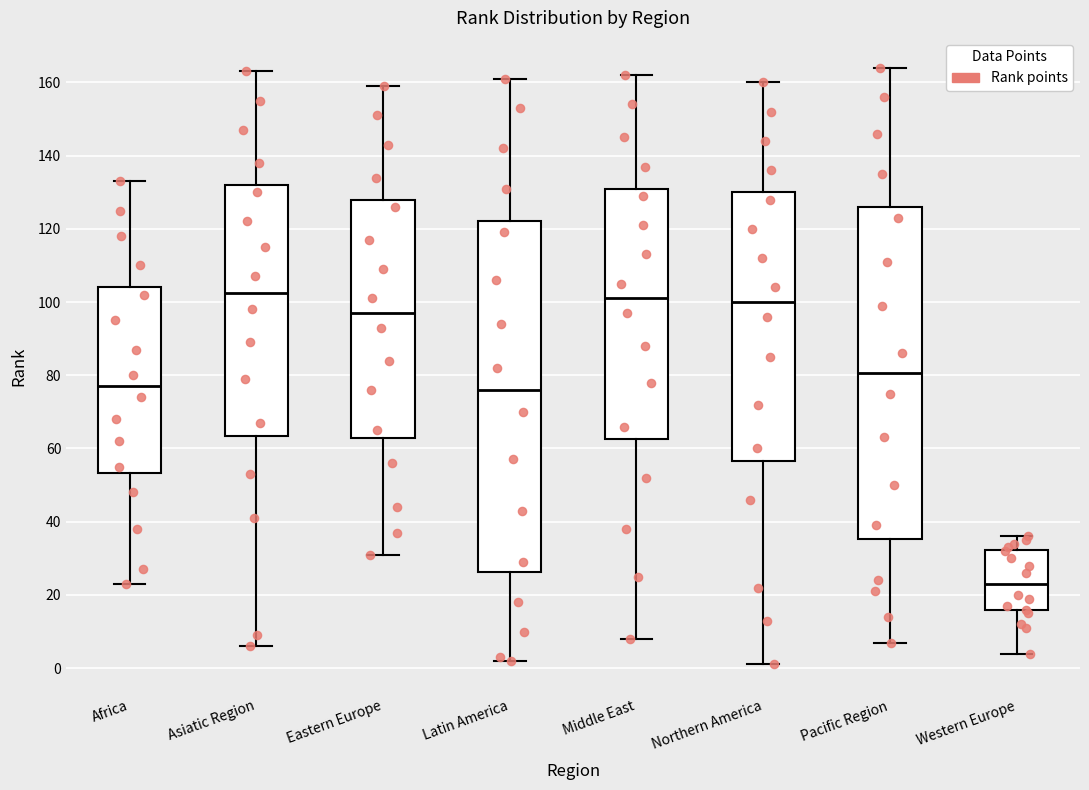

Reading left to right, transcribe this box plot: for each box, give where its median line is, the range the box spans, and where its two whiskers end, as read against the y-axis. The values are not printed on the chart, so give them approximately, as read against the axis.

Africa: median 78, box 54 to 104, whiskers 24 to 134
Asiatic Region: median 102, box 64 to 132, whiskers 6 to 164
Eastern Europe: median 98, box 62 to 128, whiskers 32 to 160
Latin America: median 76, box 26 to 122, whiskers 2 to 162
Middle East: median 102, box 62 to 132, whiskers 8 to 162
Northern America: median 100, box 56 to 130, whiskers 2 to 160
Pacific Region: median 80, box 36 to 126, whiskers 8 to 164
Western Europe: median 24, box 16 to 32, whiskers 4 to 36